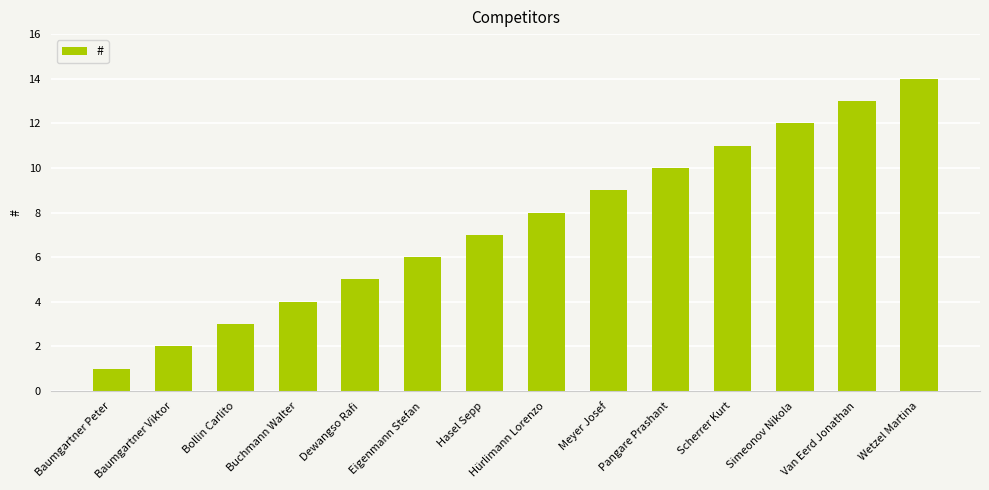

Are the bars horizontal?

No